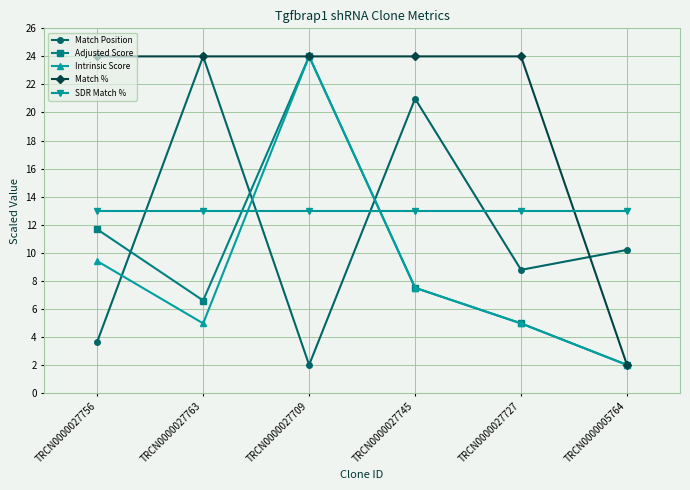

What is the minimum value for Adjusted Score?

2.0